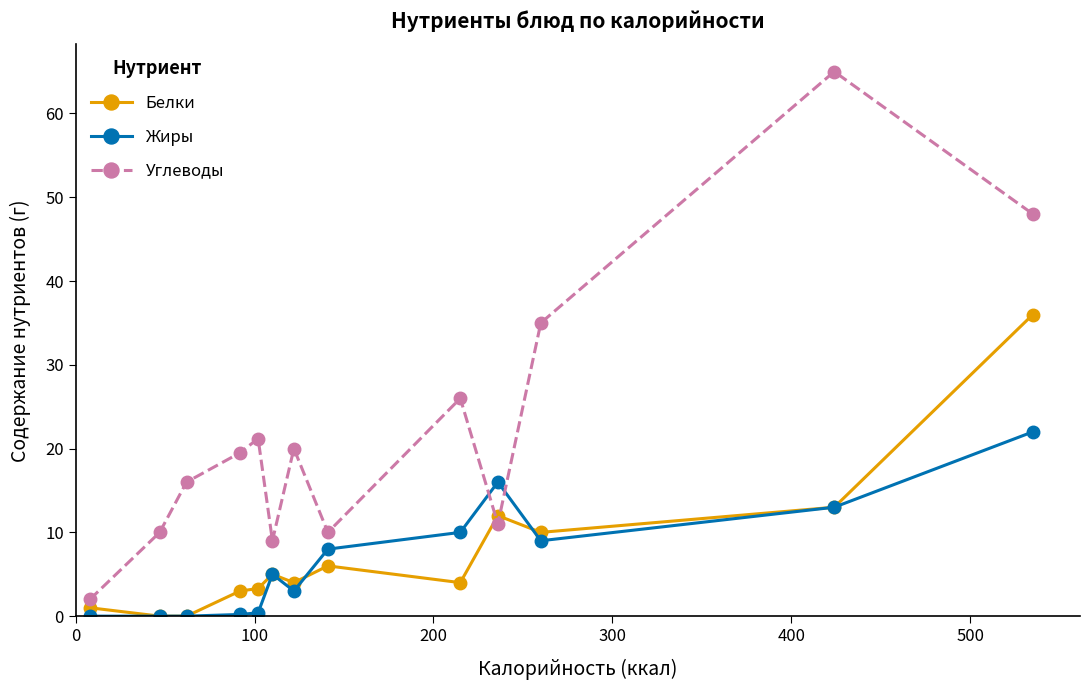

Rank the series by their maximum value, from lowest to highest.

Жиры, Белки, Углеводы